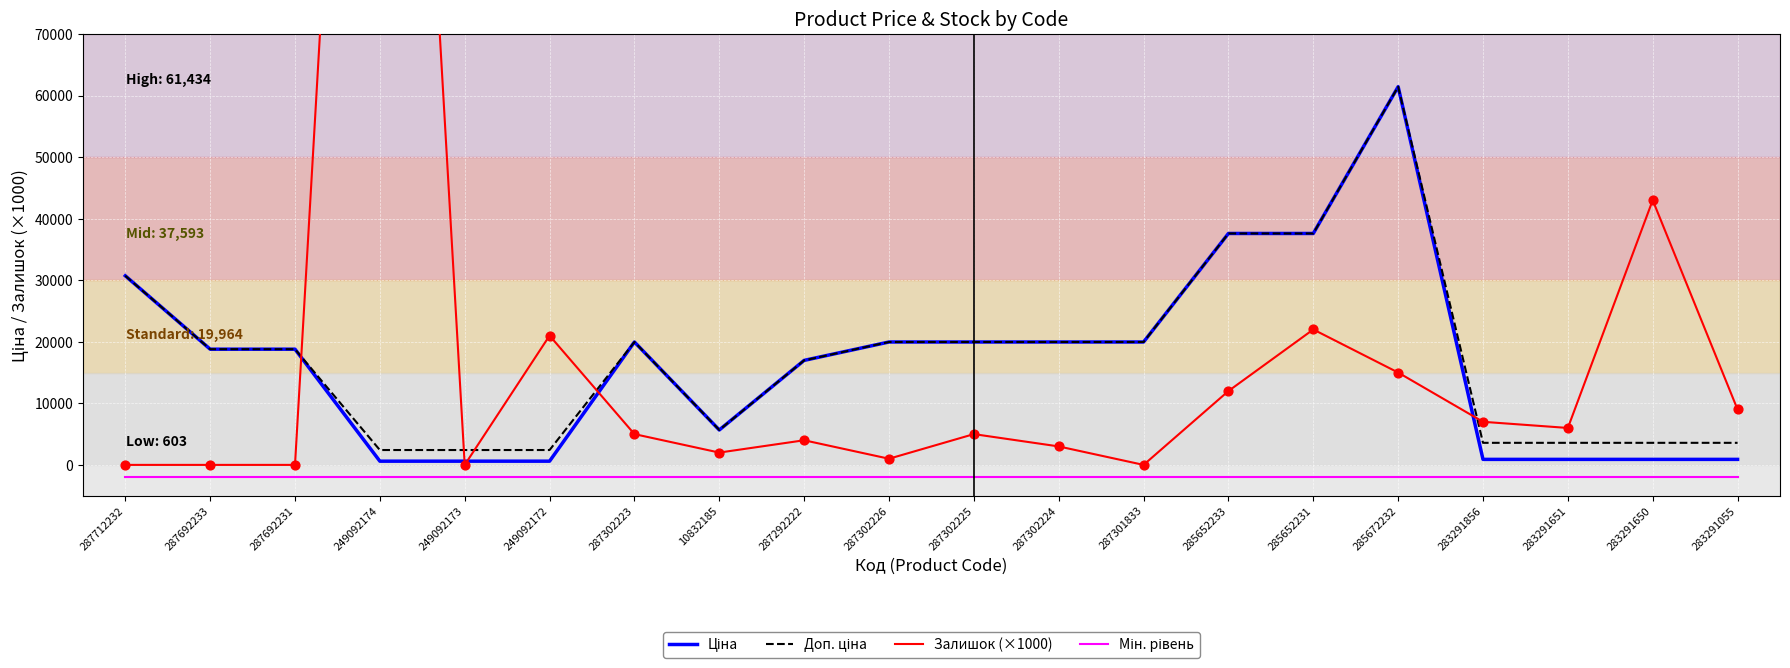

Which series contains the lowest Y value?

Мін. рівень